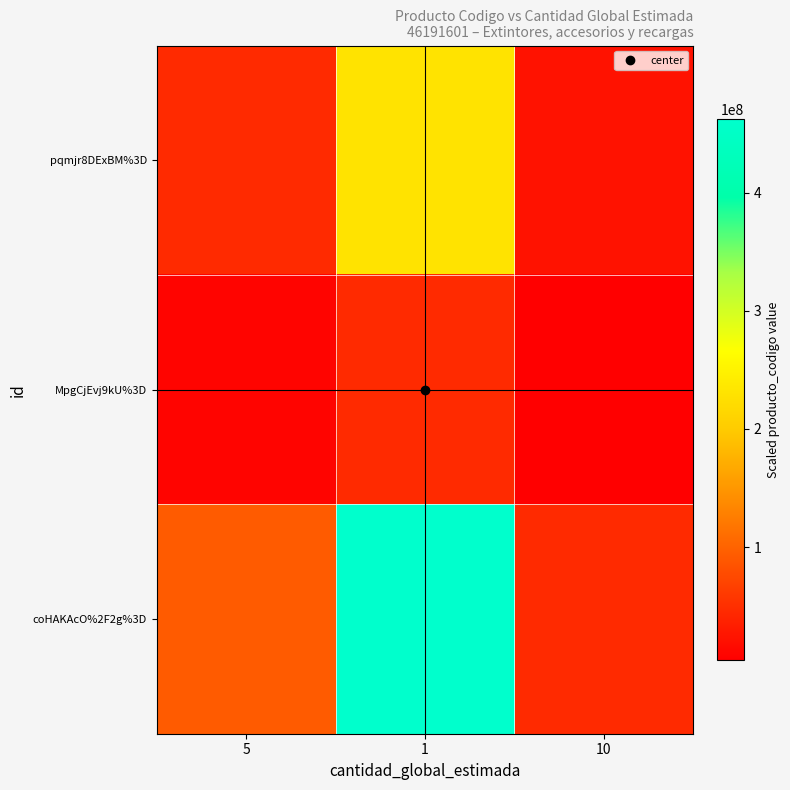

Rank the series by their maximum value, from lowest to highest.

MpgCjEvj9kU%3D, pqmjr8DExBM%3D, coHAKAcO%2F2g%3D